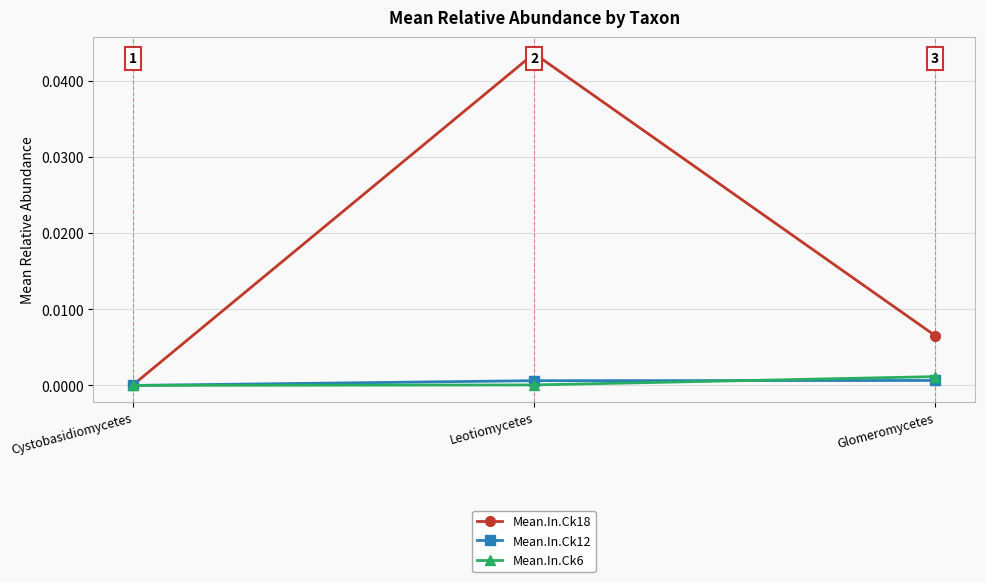

Reading left to right, what are all the values shown in this chart?

Mean.In.Ck18: Cystobasidiomycetes=0.0	Leotiomycetes=0.0	Glomeromycetes=0.0
Mean.In.Ck12: Cystobasidiomycetes=0.0	Leotiomycetes=0.0	Glomeromycetes=0.0
Mean.In.Ck6: Cystobasidiomycetes=0.0	Leotiomycetes=0.0	Glomeromycetes=0.0